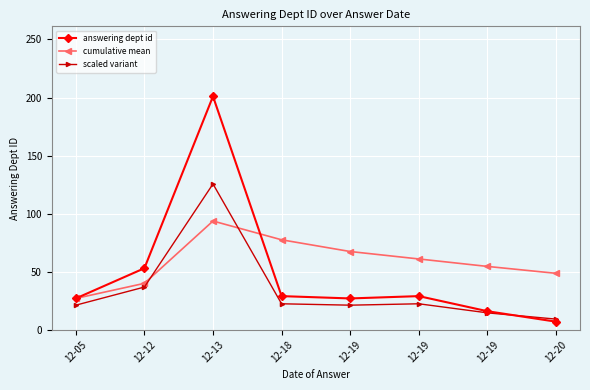

At which label does cumulative mean first exceed 61?

12-13